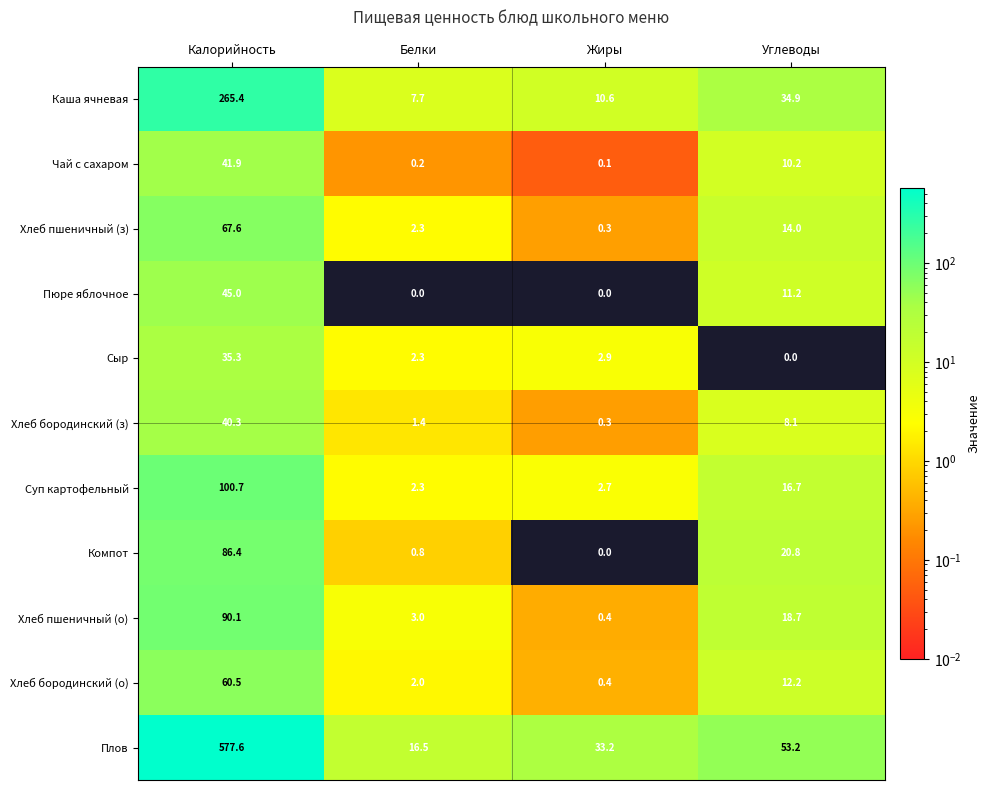

Is the value of Суп картофельный at Белки greater than the value of Пюре яблочное at Белки?

Yes